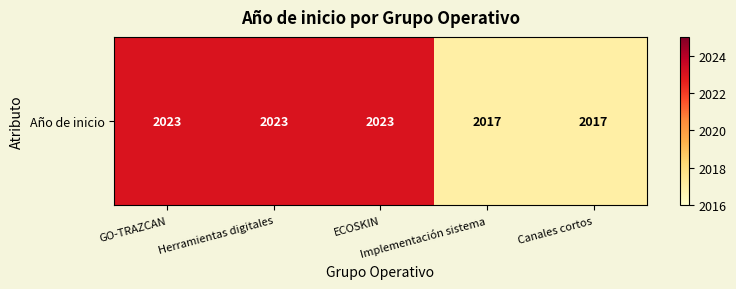

Which category has the highest value across all series?

GO-TRAZCAN